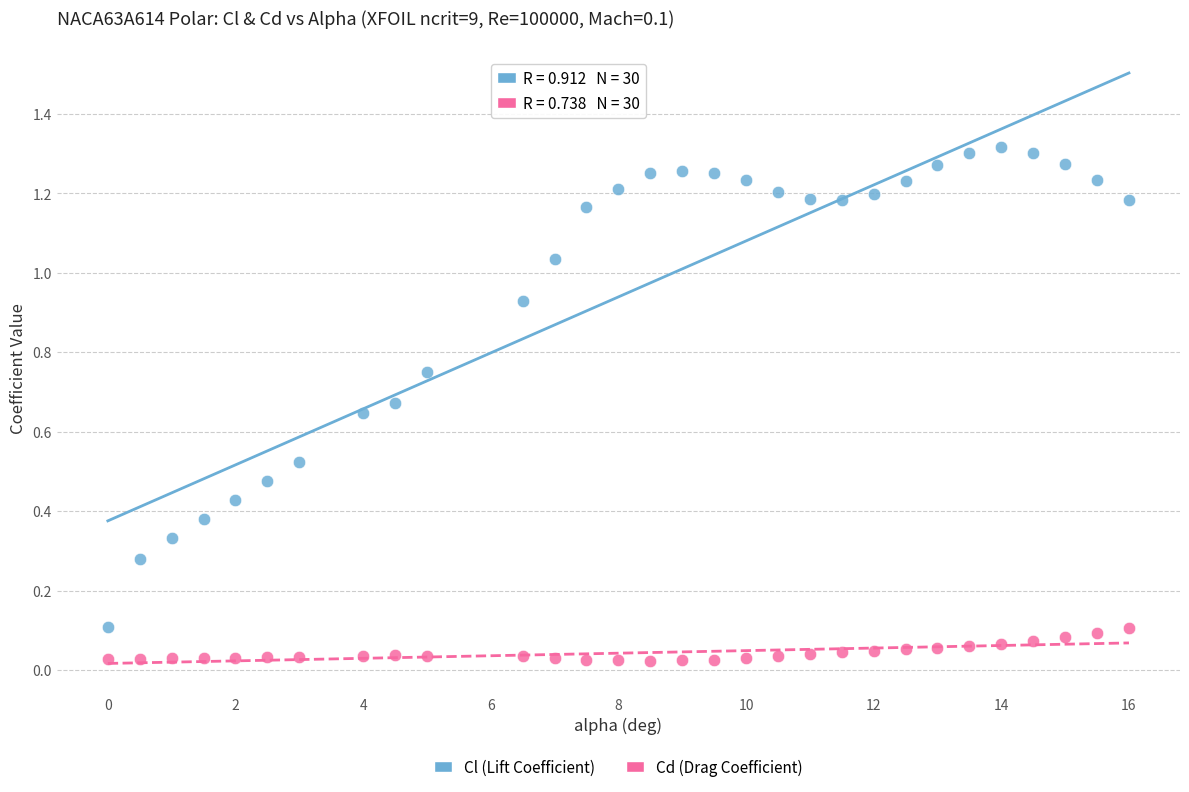

What are all the series names shown in the legend?

Cl (Lift Coefficient), Cd (Drag Coefficient)